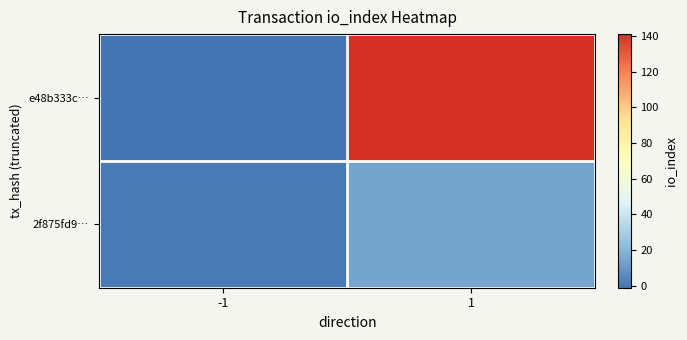

Reading left to right, transcribe all the data shown in this chart.

e48b333c…: -1=-1	1=141
2f875fd9…: -1=1	1=14